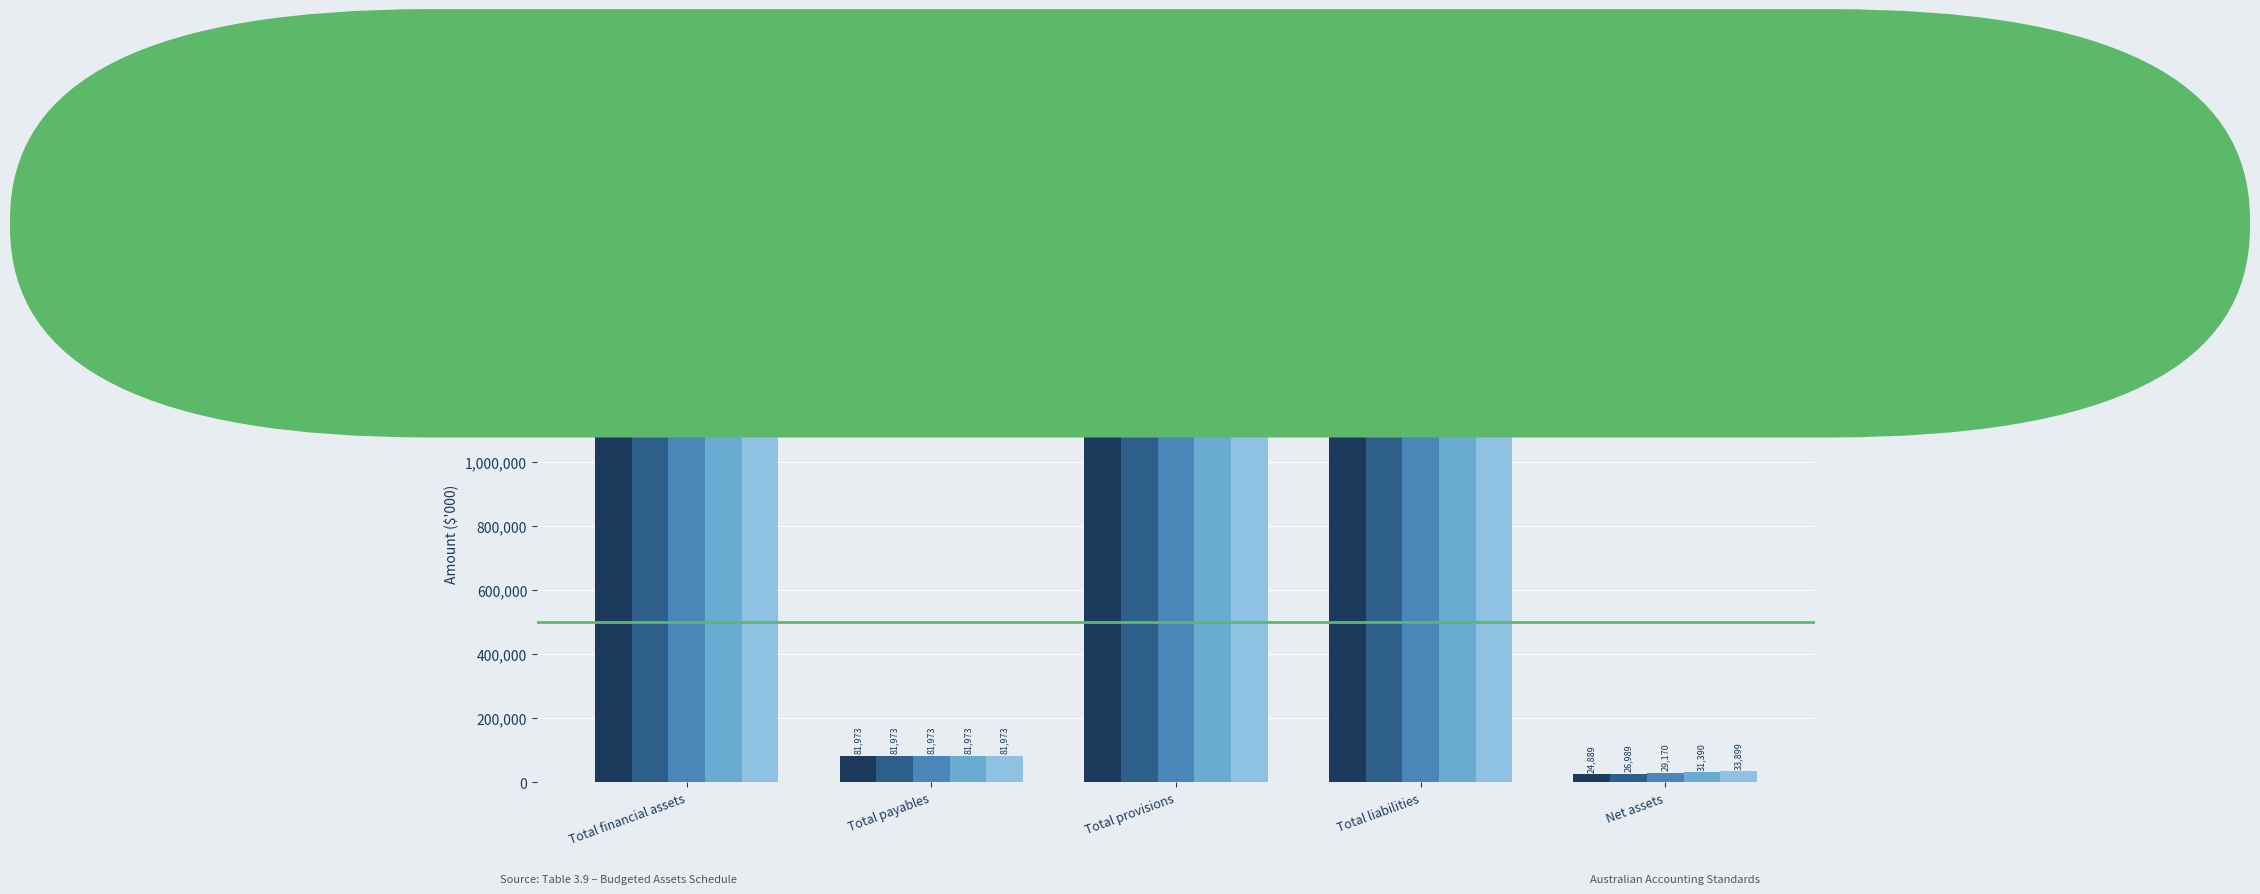

Reading left to right, transcribe all the data shown in this chart.

2022-23 Actual: 1220893	81973	1114031	1196004	24889
2023-24 Revised: 1287942	81973	1178980	1260953	26989
2024-25 Forward: 1351641	81973	1240498	1322471	29170
2025-26 Forward: 1416392	81973	1303029	1385002	31390
2026-27 Forward: 1482470	81973	1366598	1448571	33899